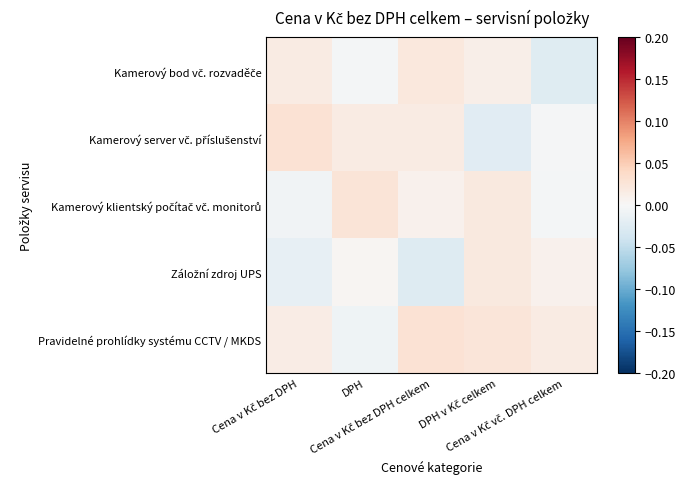

At how many categories does at least one series exceed 0?

5